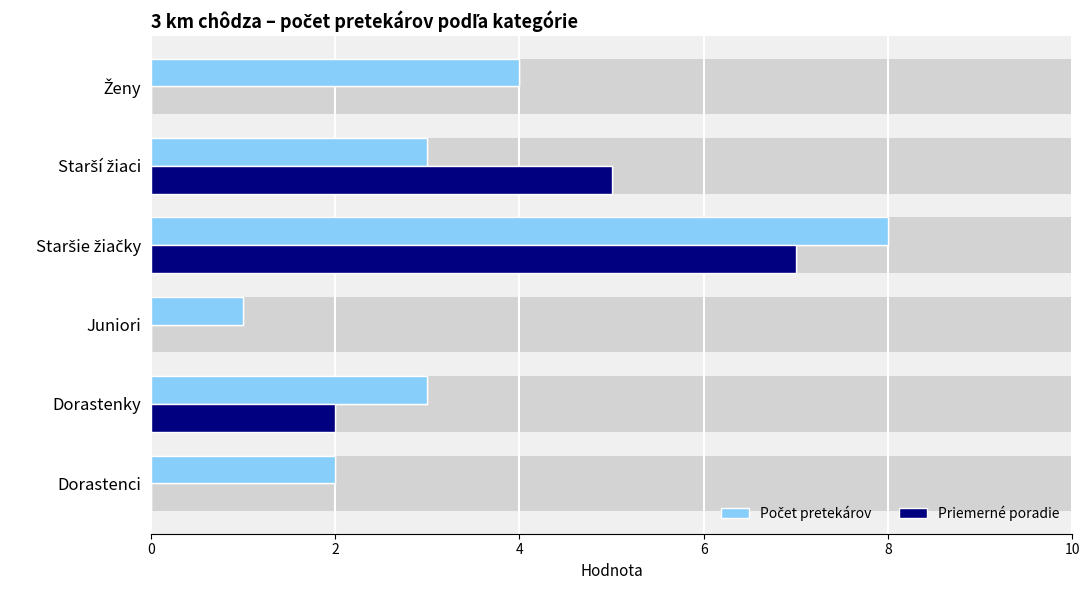

List the series in order of their peak value, highest first.

Počet pretekárov, Priemerné poradie